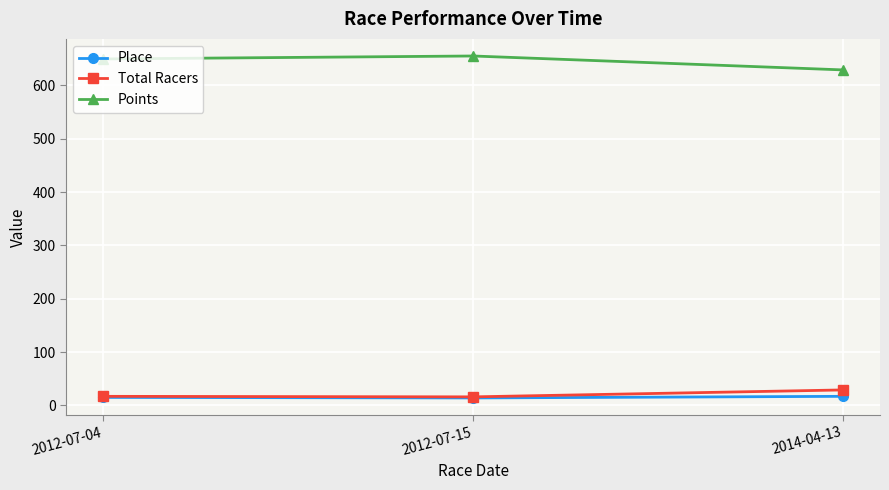

At how many categories does at least one series exceed 596?

3